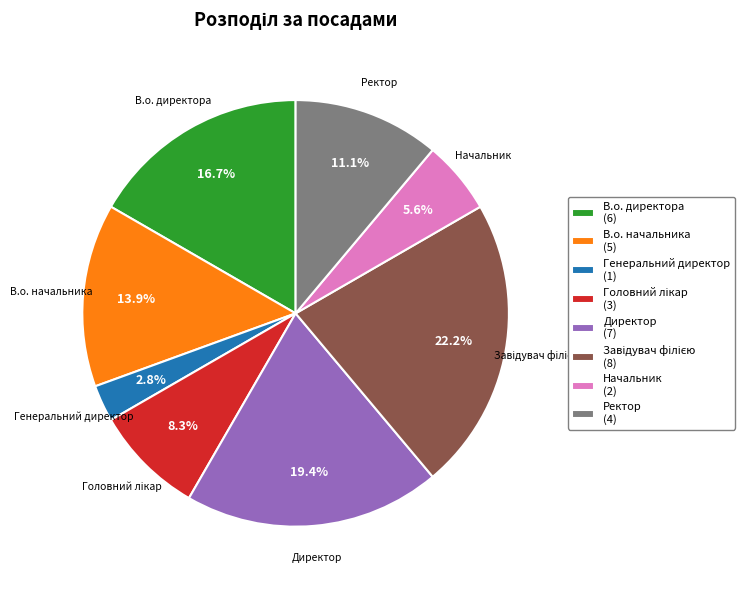

How many segments does this pie chart have?

8